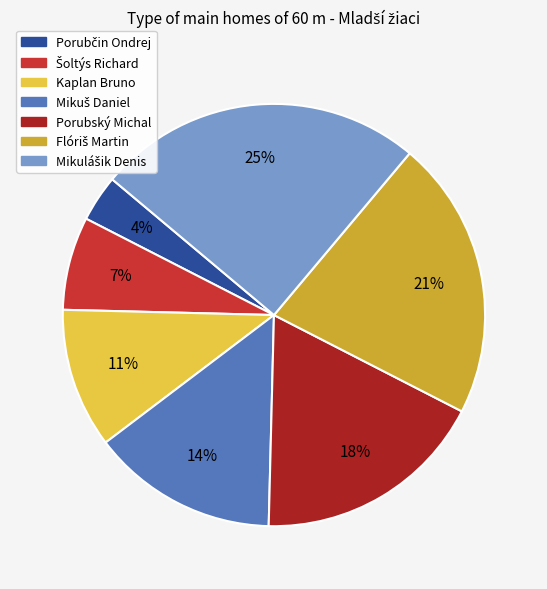

To the nearest percent, what is the difference between the largest and smallest slice percentages?

21%